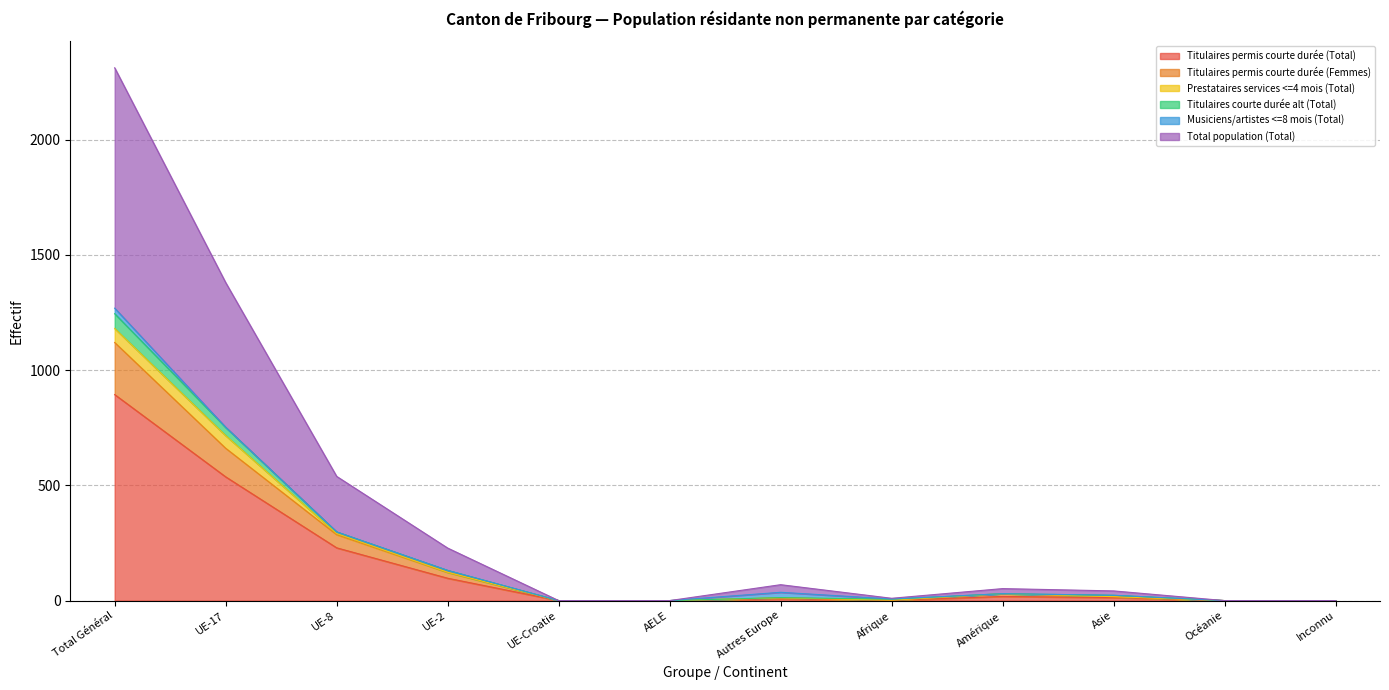

Does the chart have visible grid lines?

Yes